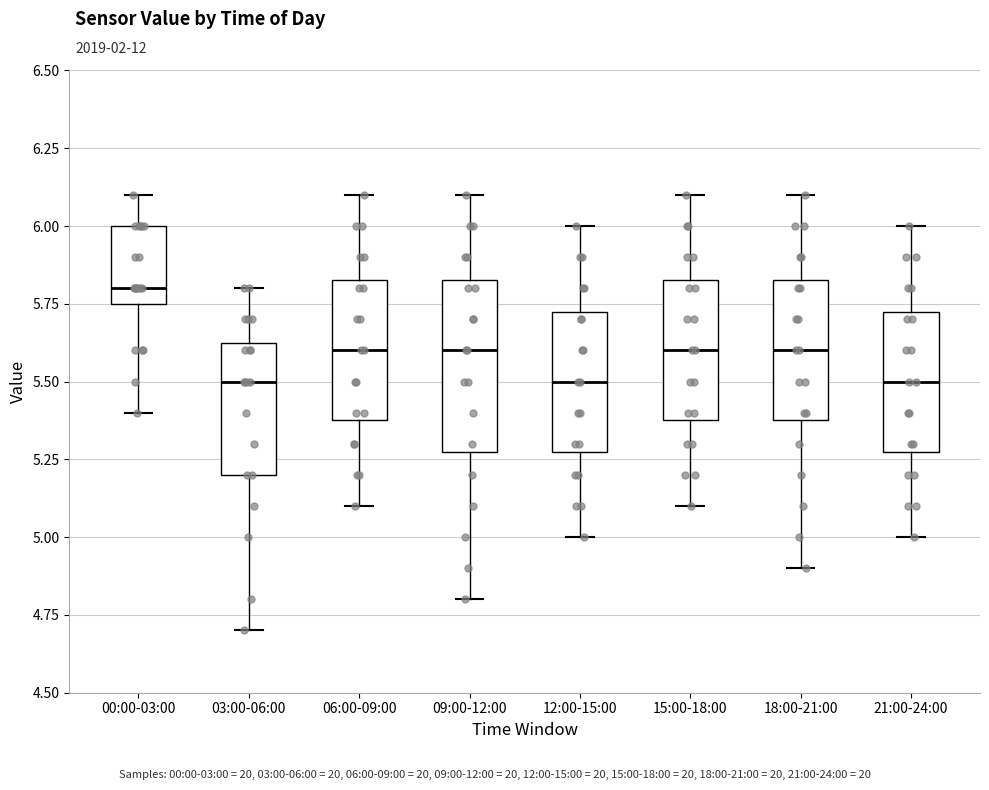

Where is the upper edge of the box for 09:00-12:00 on the y-axis? The values are not printed on the chart, so give them approximately, as read against the axis.

5.85